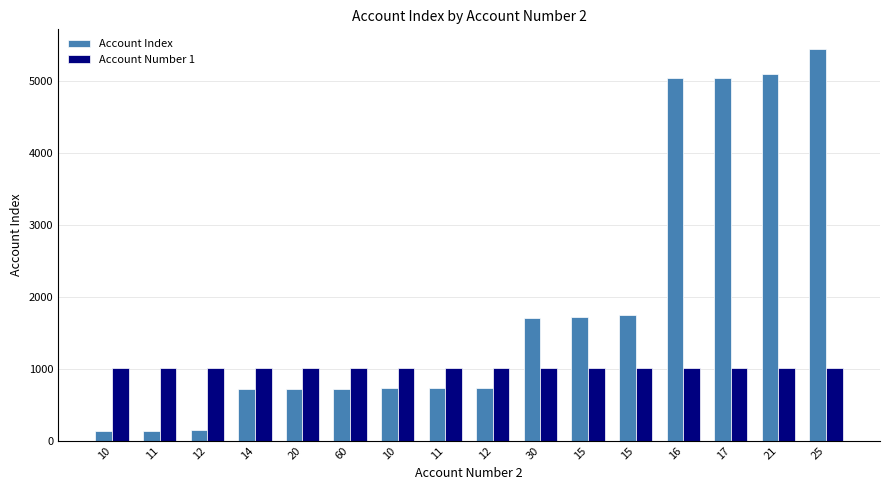

How many data points does each series have?

16